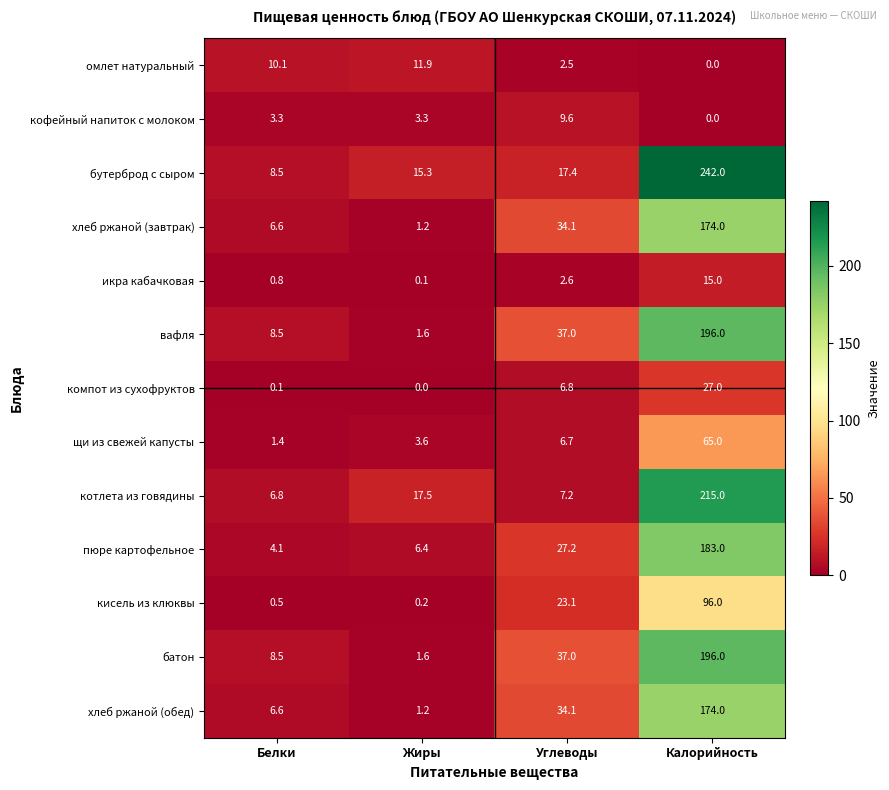

At how many categories does at least one series exceed 203?

1